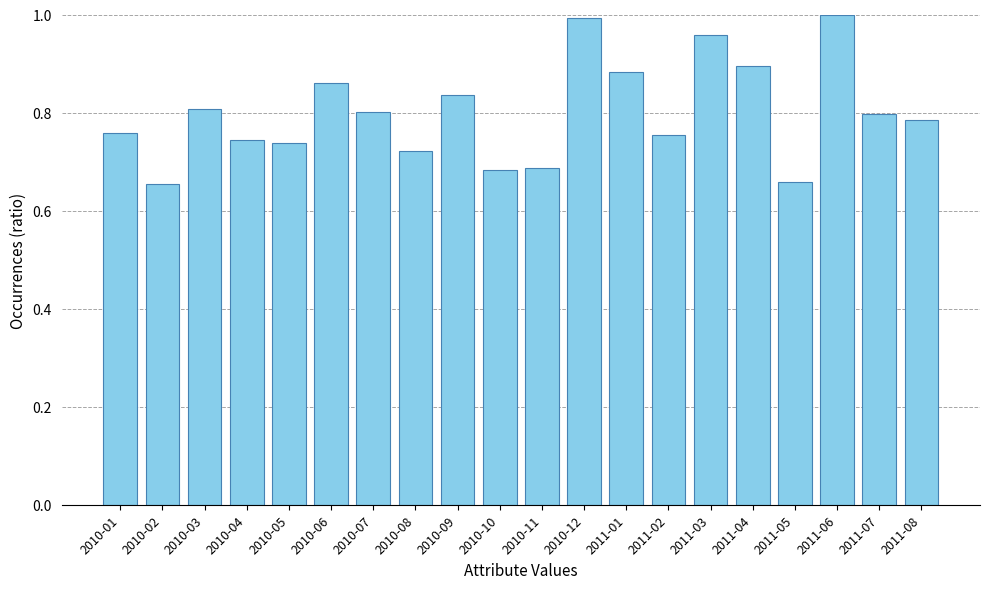

What is the change in value from 2010-06 to 2010-12?

+0.1